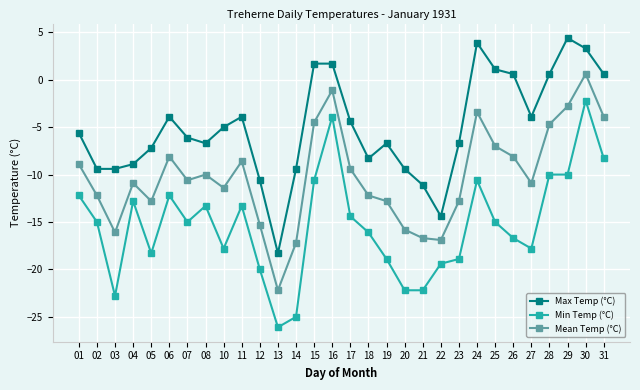

Where is the first local maximum for Min Temp (°C)?

04